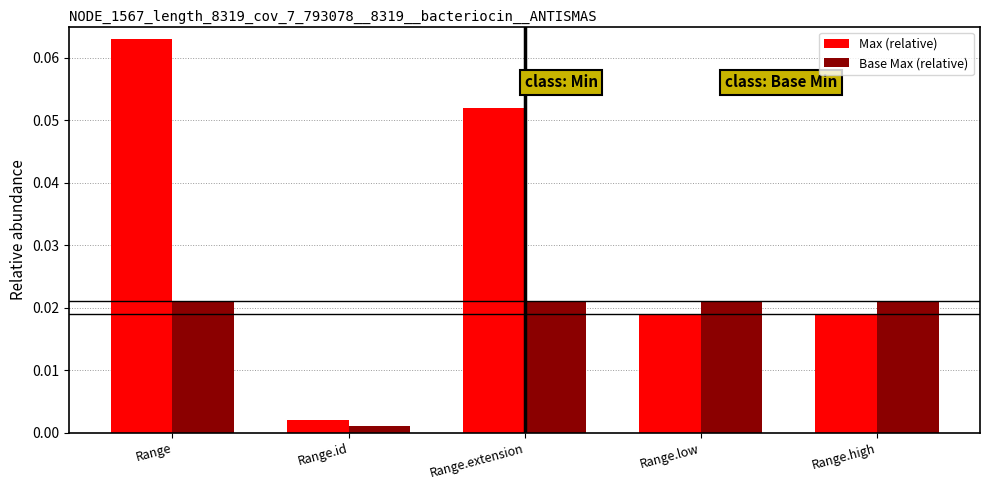

Is the value of Max (relative) at Range.extension greater than the value of Base Max (relative) at Range.high?

Yes